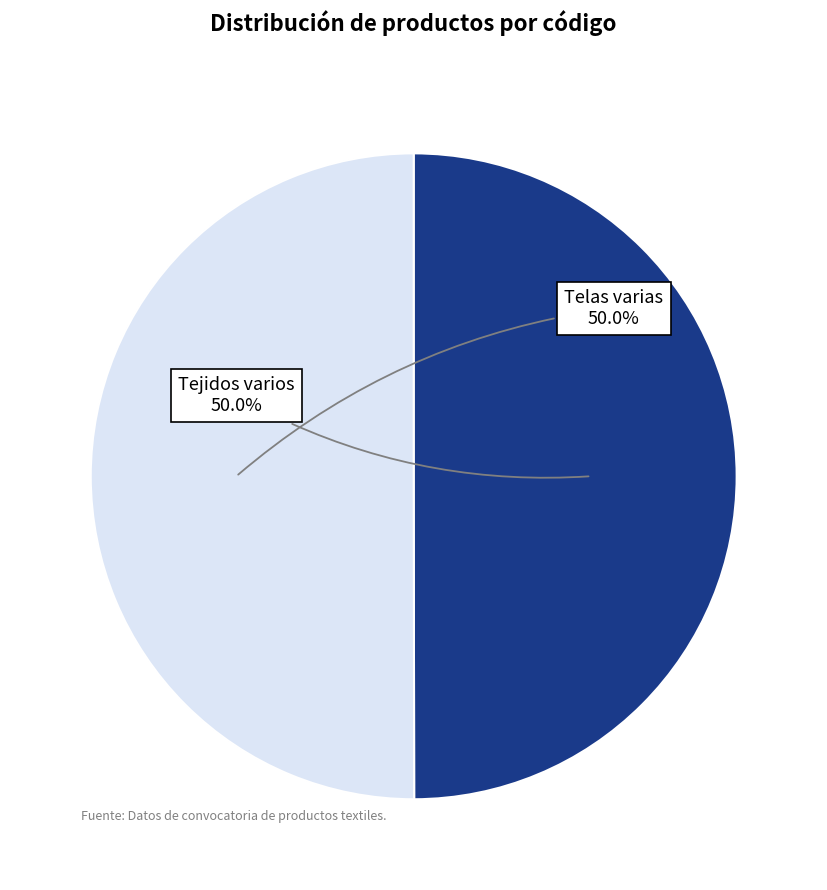

How many slices are in this pie chart?

2